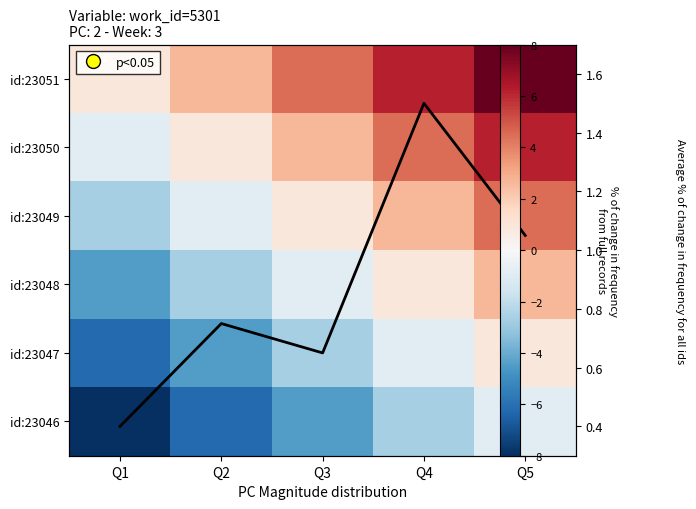

True or false: avg frequency has a value of 0.1 at Q1.

False